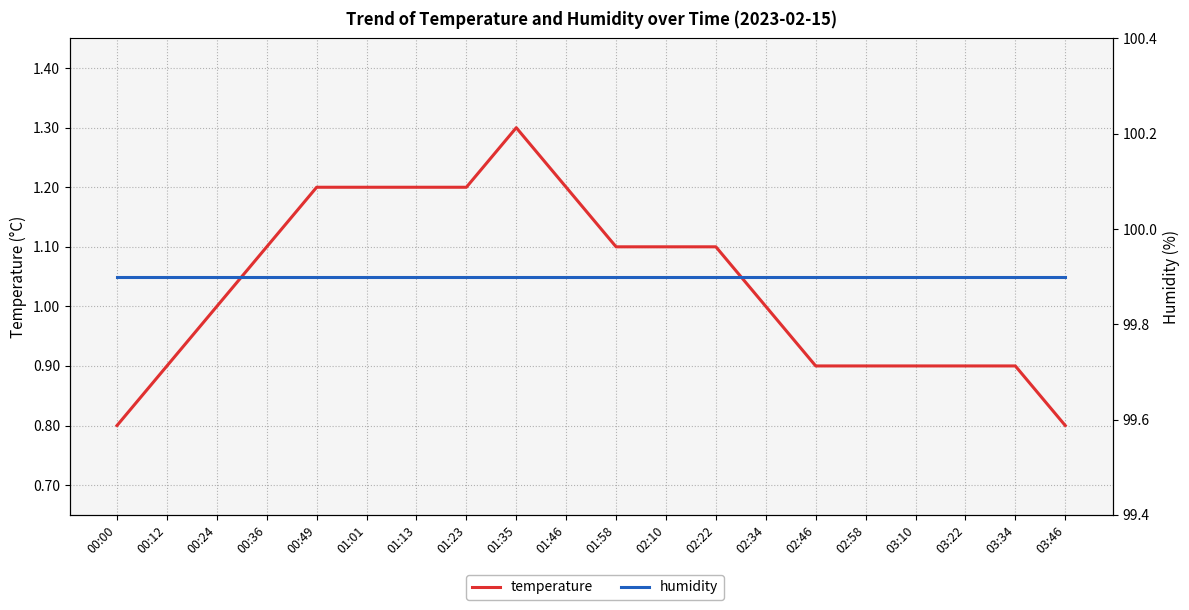

Where is the first local maximum for temperature?

01:35